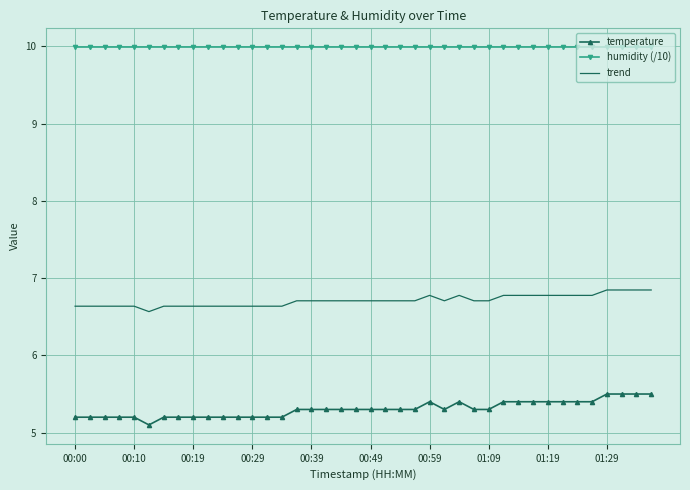

What is the difference between the maximum and minimum values in the temperature series?

0.4